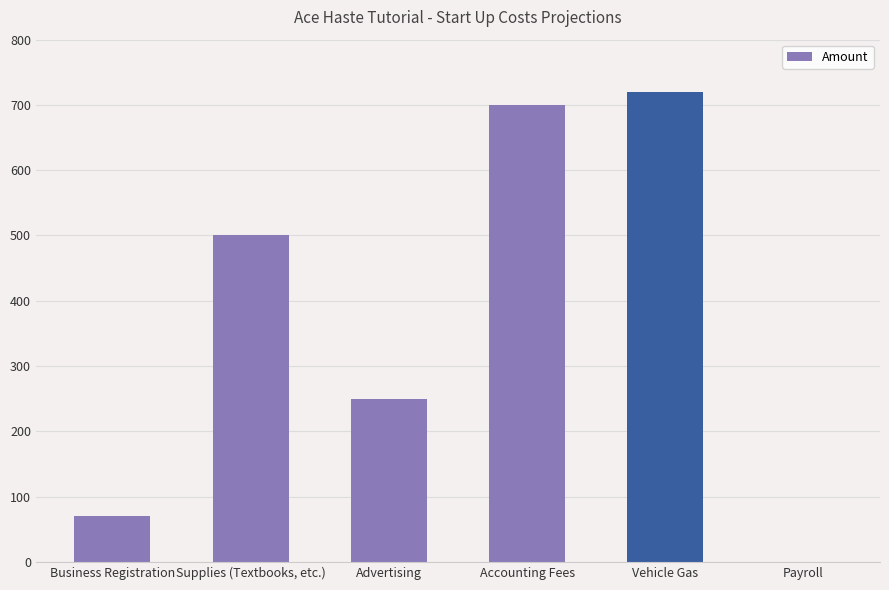

Are the bars horizontal?

No